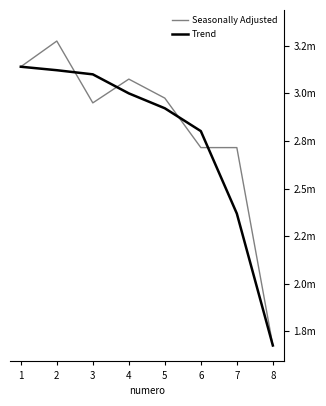

The Trend series shows 1027642.4 at 5. True or false?

False